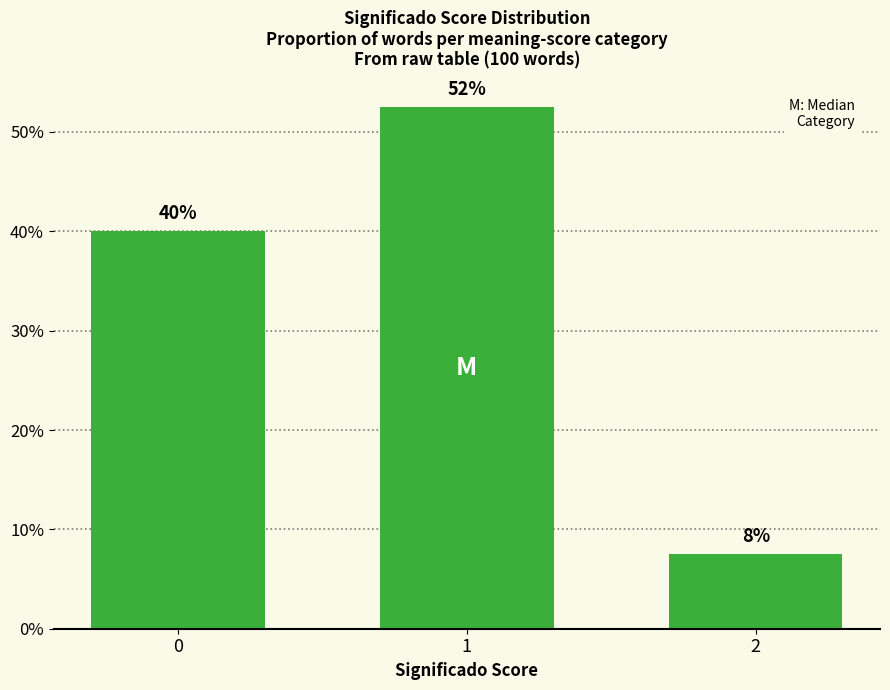

Reading right to left, what are all the values shown in this chart?

7.5	52.5	40.0